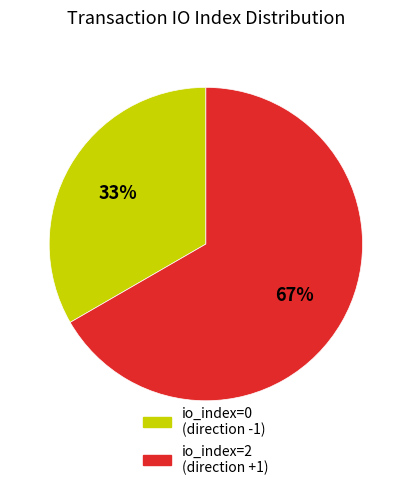

Is there a majority slice in this chart?

Yes